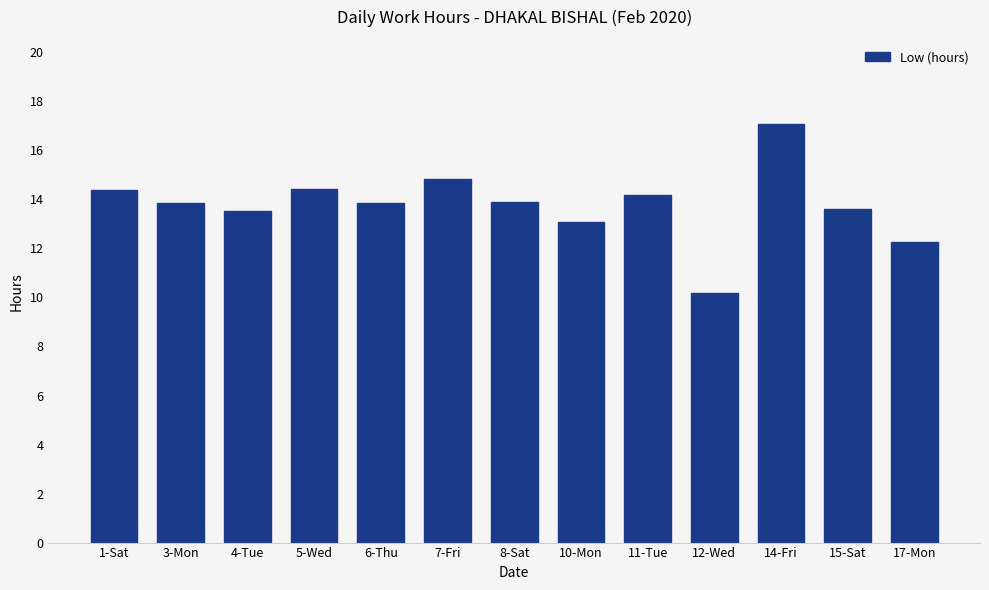

What is the value of the 7th bar from the left?

13.9